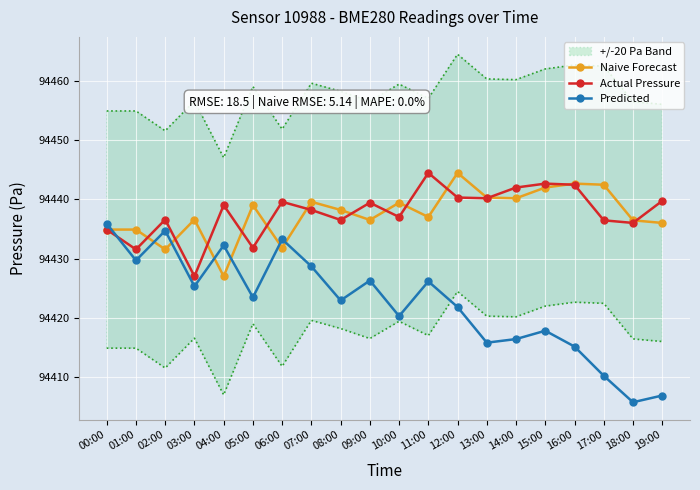

What is the difference between the second highest and minimum values in the Actual Pressure series?

15.6